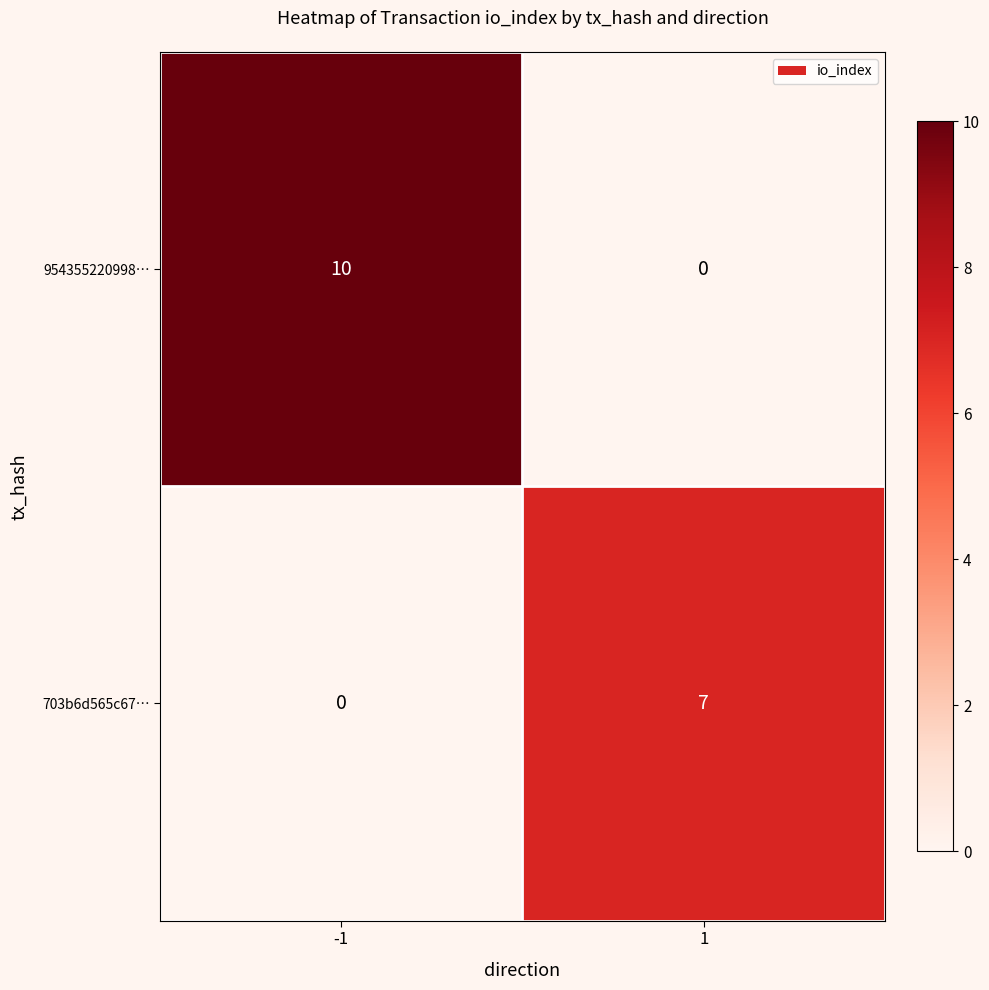

The value of 703b6d565c67… at 1 is 7. True or false?

True